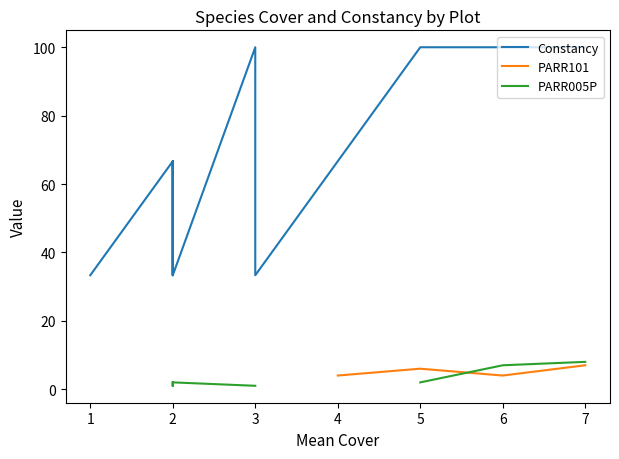

True or false: Constancy and PARR005P intersect in this chart.

False